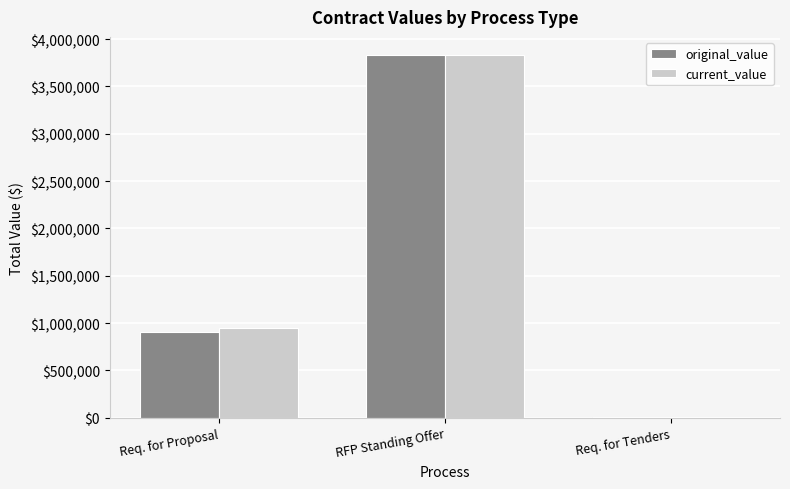

How many data points does each series have?

3